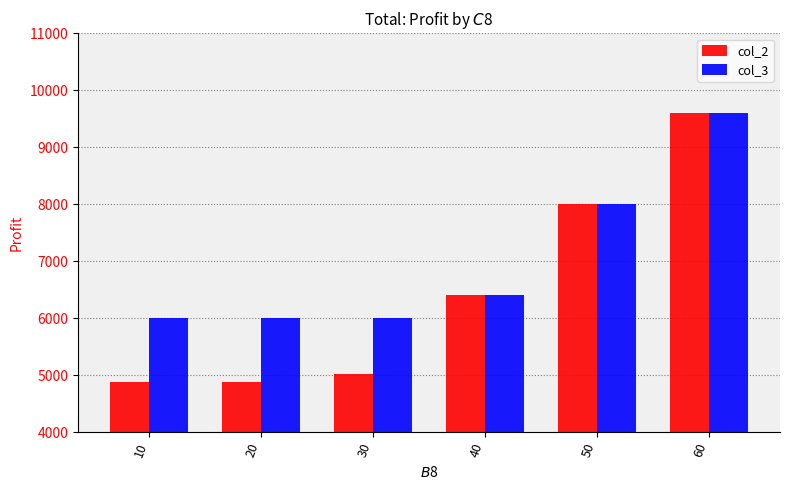

What is the difference between the highest and lowest values at 10?

1120.0